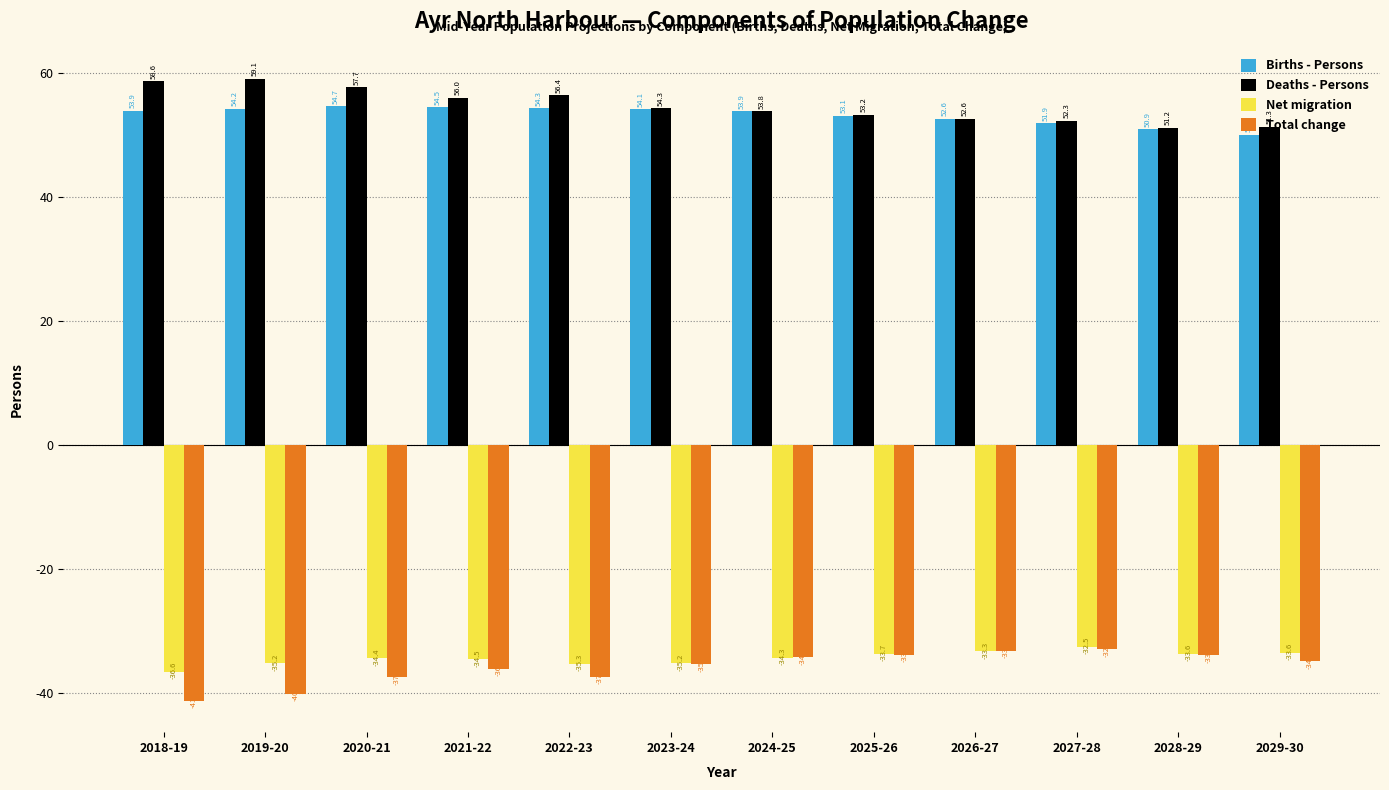

Is the value of Net migration at 2019-20 greater than the value of Deaths - Persons at 2019-20?

No